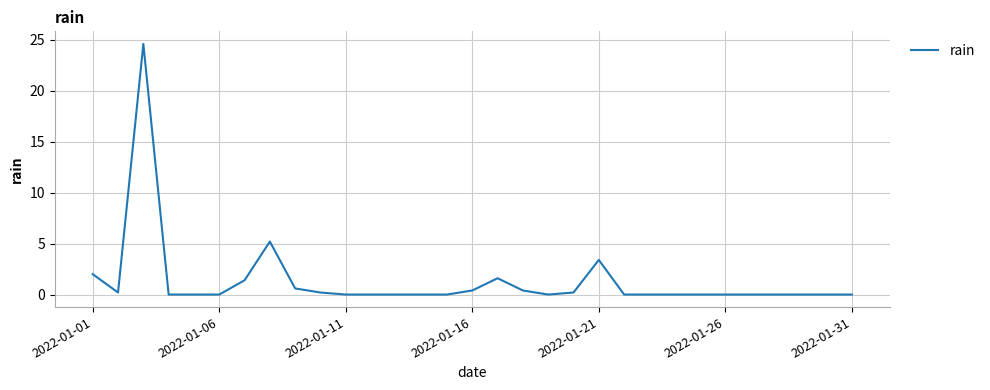

Reading right to left, extract all data points from this chart.

0.0	0.0	0.0	0.0	0.0	0.0	0.0	0.0	0.0	0.0	3.4	0.2	0.0	0.4	1.6	0.4	0.0	0.0	0.0	0.0	0.0	0.2	0.6	5.2	1.4	0.0	0.0	0.0	24.6	0.2	2.0